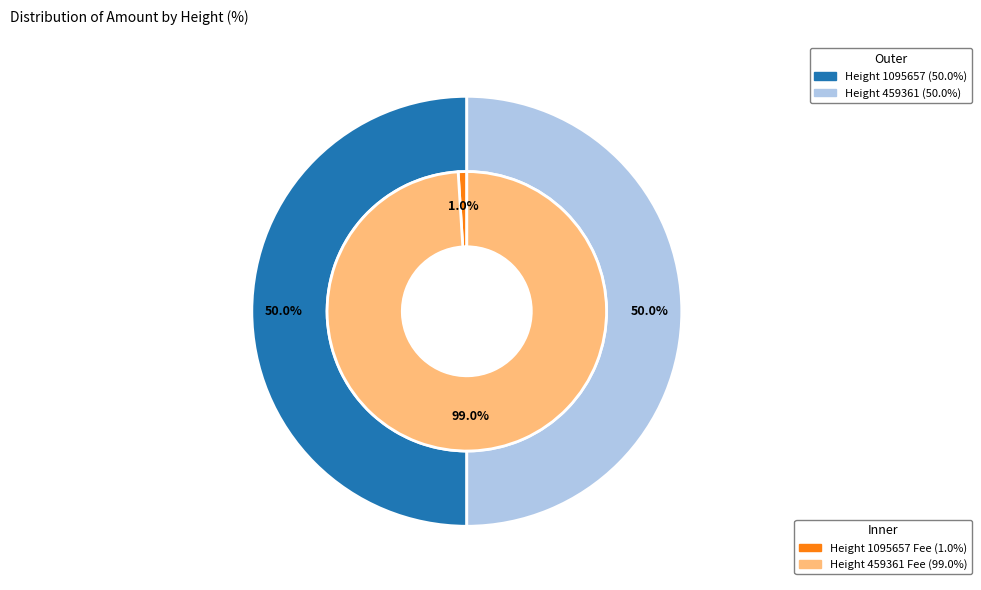

To the nearest percent, what is the average slice percentage?

50%